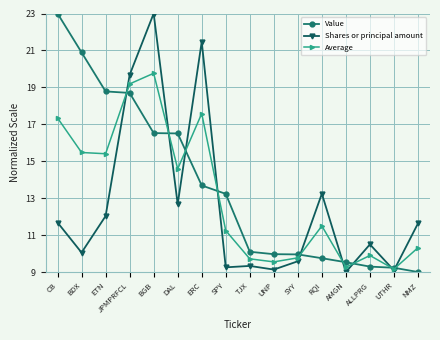

What is the label of the 3rd point from the right?

ALLPRG